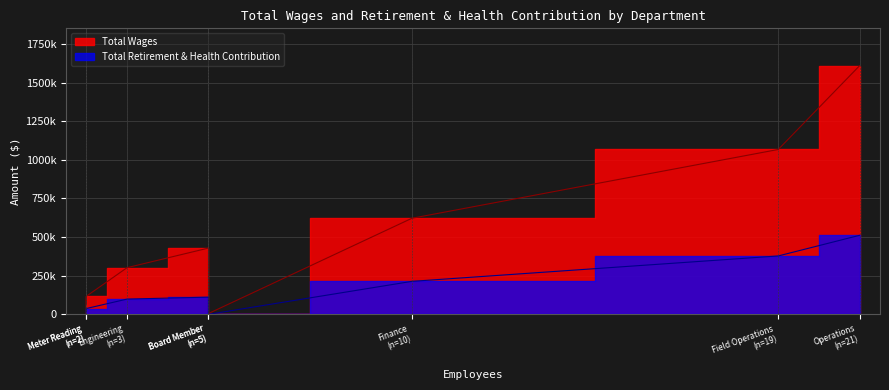

What is the maximum value shown in the chart?

1610098